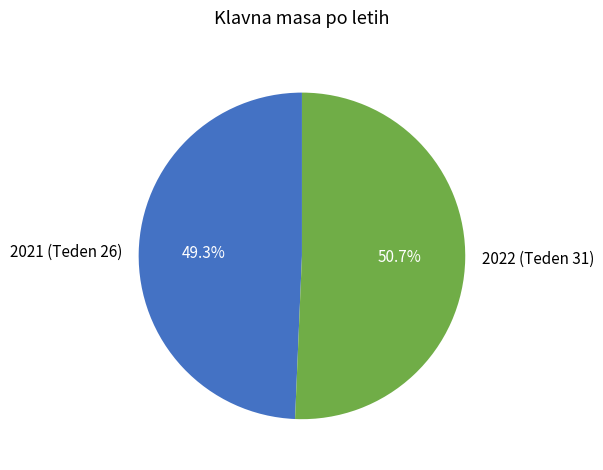

How much of the chart is everything except 2022 (Teden 31)?

49.3%